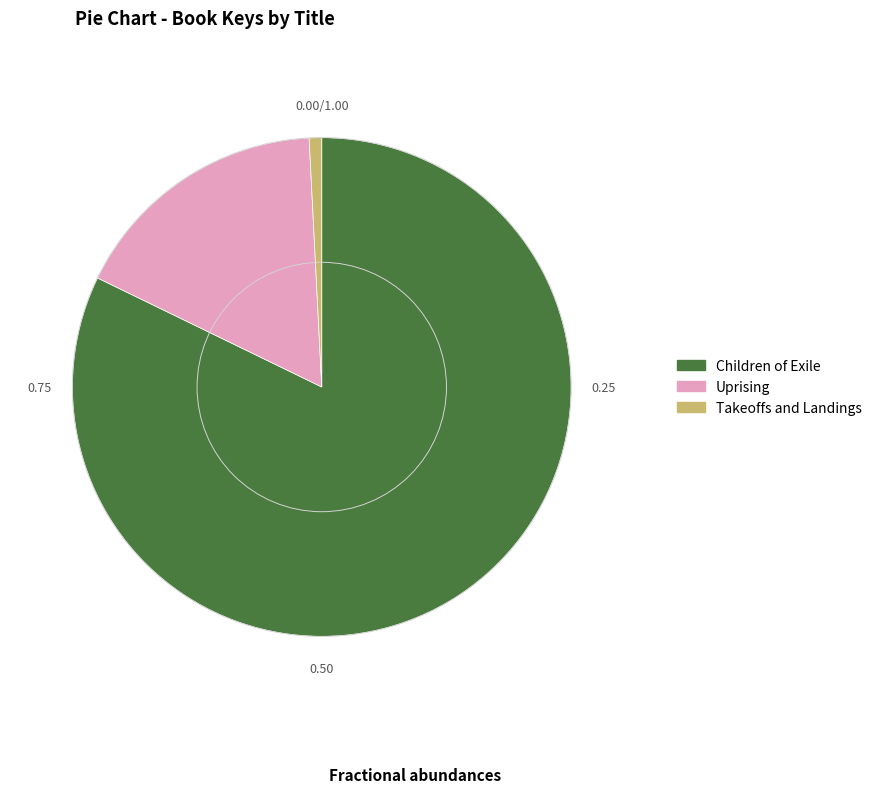

Count the number of slices in the pie.

3